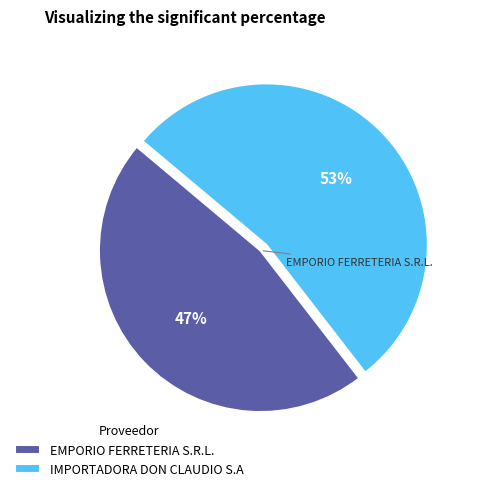

To the nearest percent, what is the combined percentage of IMPORTADORA DON CLAUDIO S.A and EMPORIO FERRETERIA S.R.L.?

100%